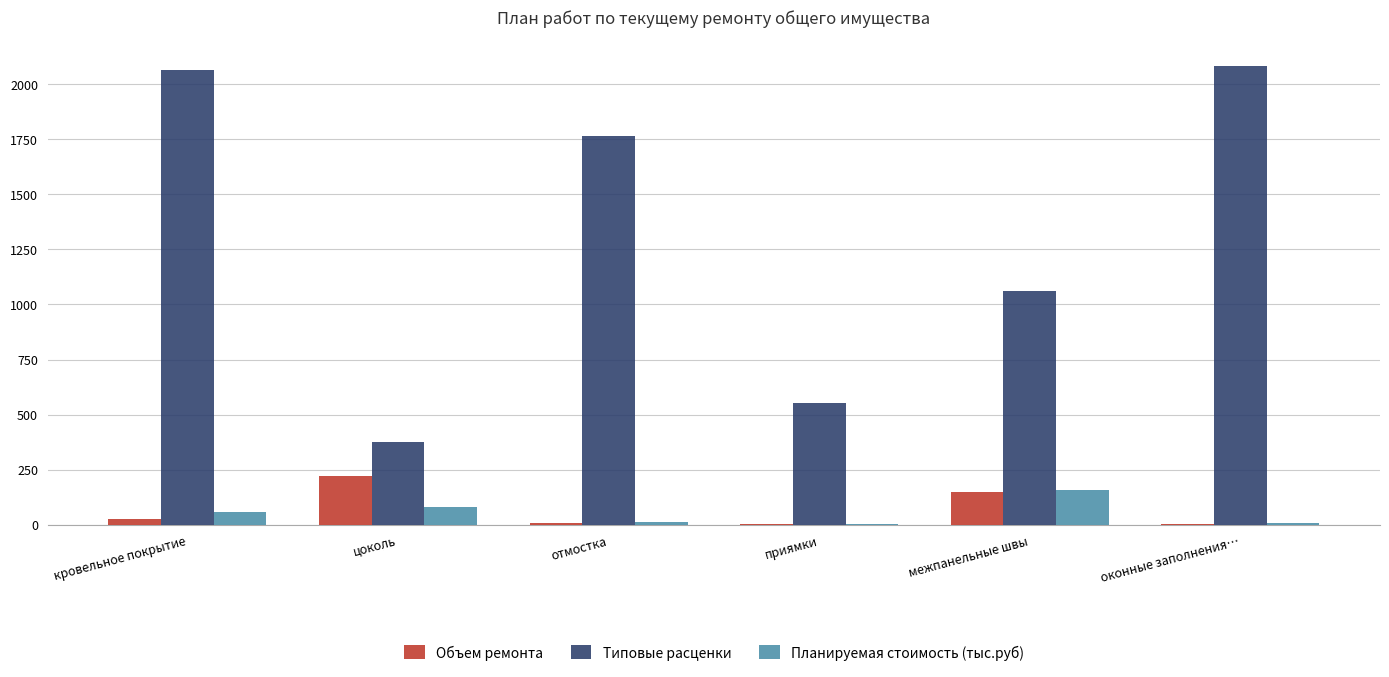

True or false: Типовые расценки has a value of 374.2 at цоколь.

True